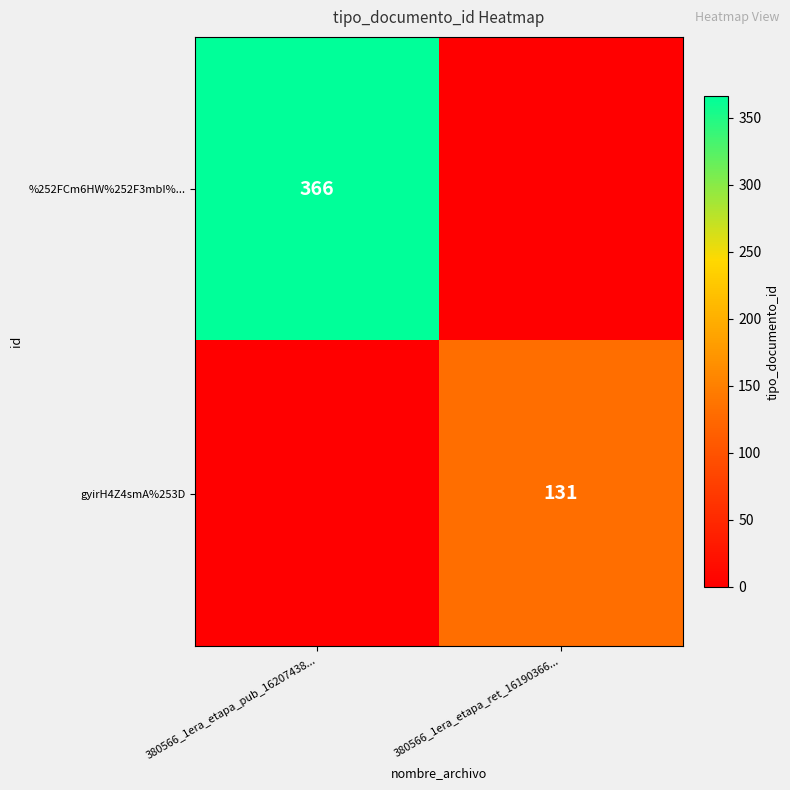

The gyirH4Z4smA%253D series shows 197 at 380566_1era_etapa_ret_16190366.... True or false?

False